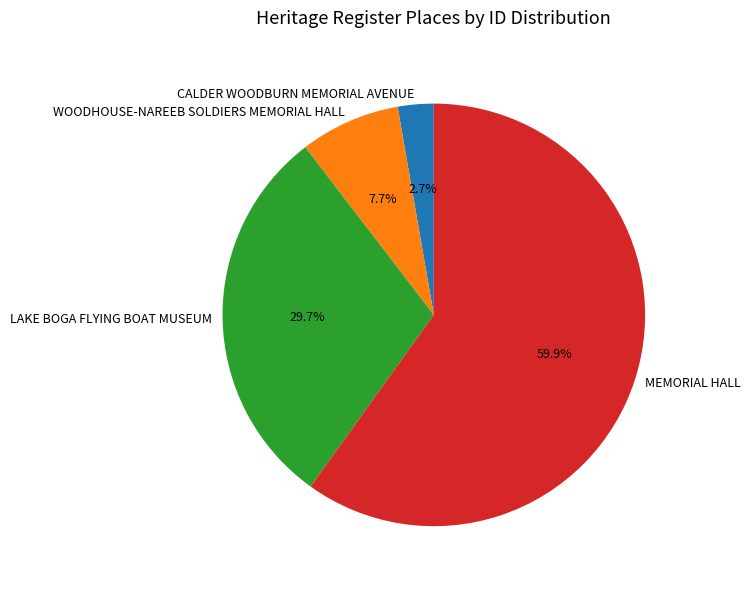

Rank the categories by value from lowest to highest.

CALDER WOODBURN MEMORIAL AVENUE, WOODHOUSE-NAREEB SOLDIERS MEMORIAL HALL, LAKE BOGA FLYING BOAT MUSEUM, MEMORIAL HALL